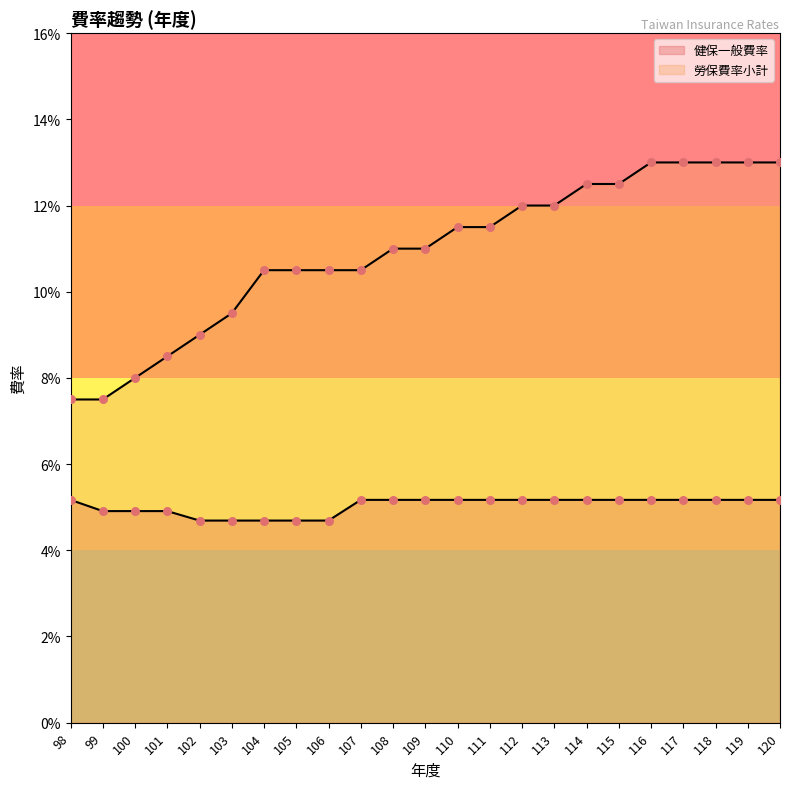

What are all the series names shown in the legend?

健保一般費率, 勞保費率小計